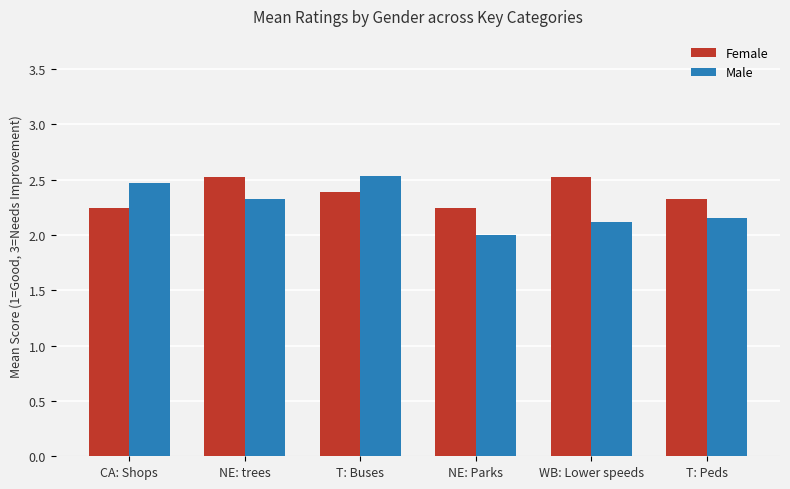

Count the number of categories in the chart.

6